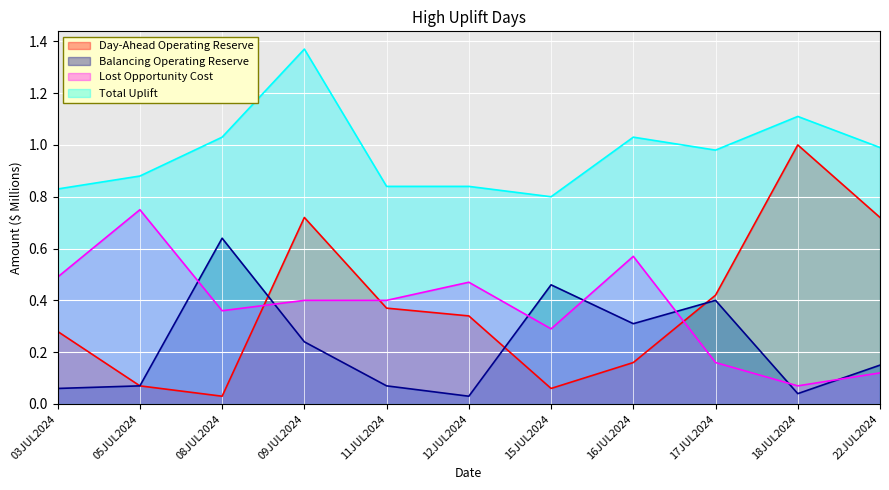

Rank the categories by Day-Ahead Operating Reserve value from highest to lowest.

18JUL2024, 09JUL2024, 22JUL2024, 17JUL2024, 11JUL2024, 12JUL2024, 03JUL2024, 16JUL2024, 05JUL2024, 15JUL2024, 08JUL2024